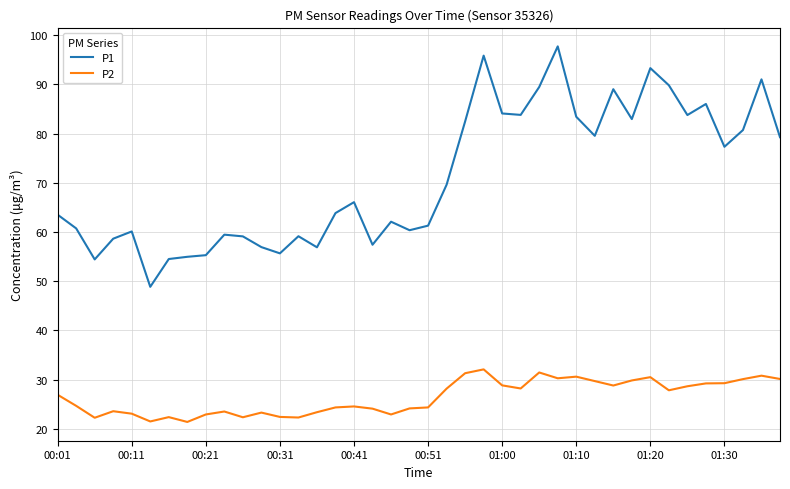

List the series in order of their overall mean, lowest first.

P2, P1